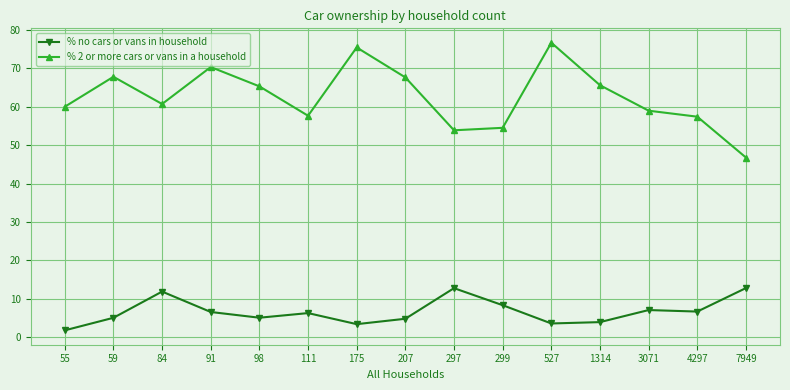

True or false: % 2 or more cars or vans in a household has more than 0 interior local peaks.

True